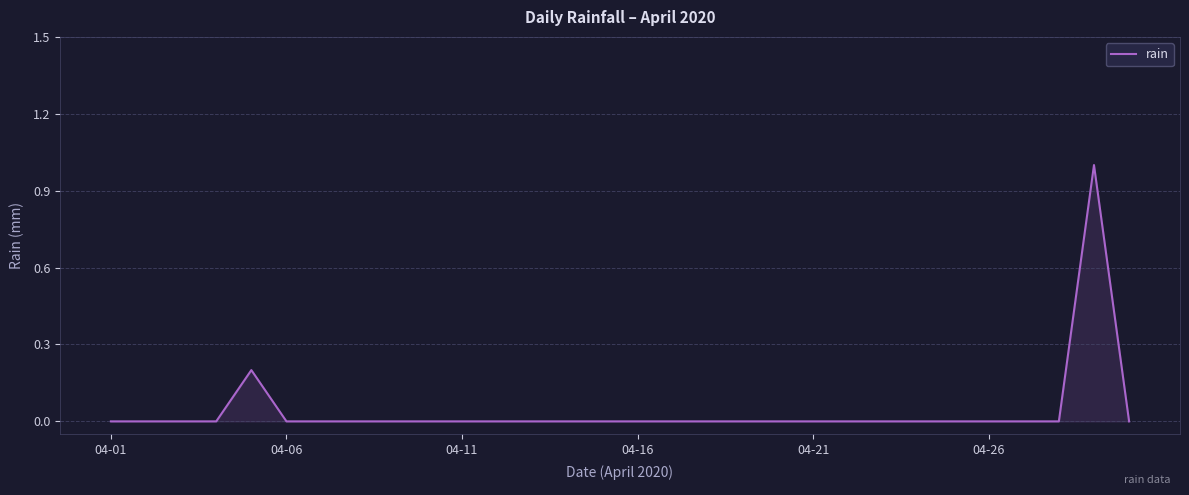

What is the greatest value displayed?

1.0